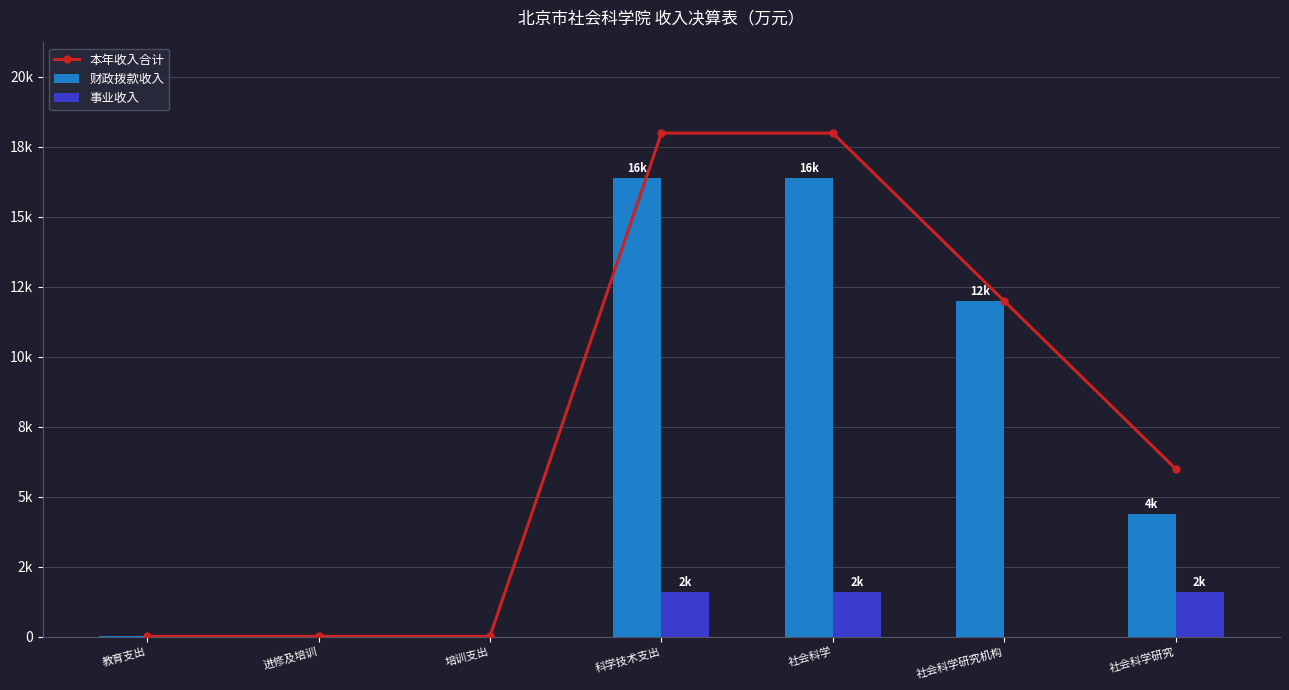

The value of 财政拨款收入 at 科学技术支出 is 23368.8. True or false?

False